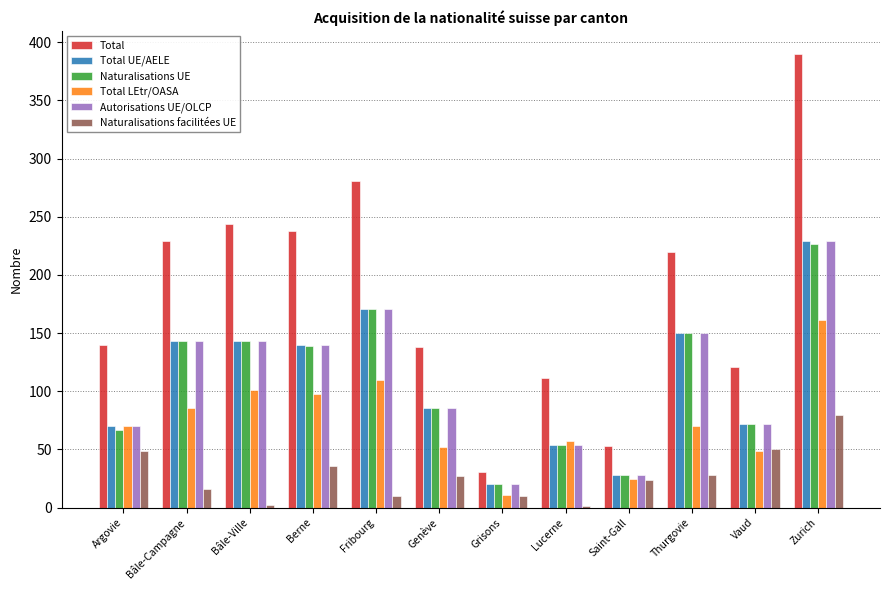

Is it true that Total LEtr/OASA equals 20 at Thurgovie?

False